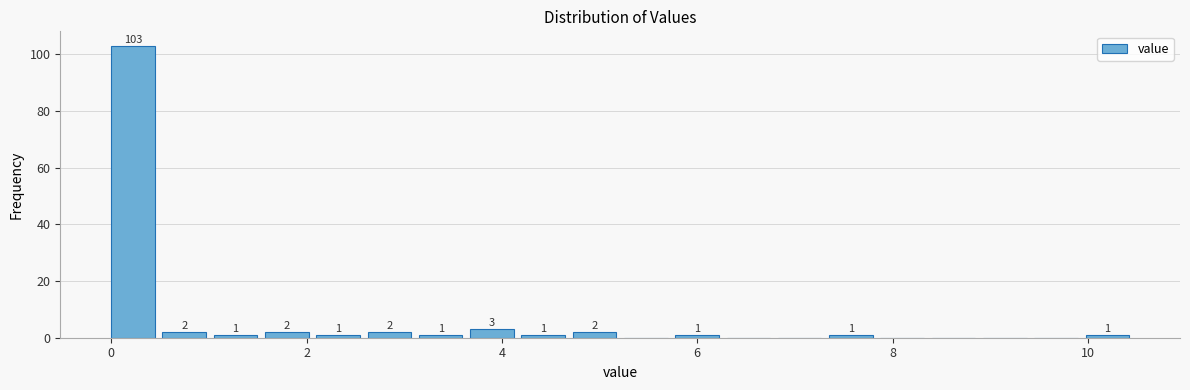

Around what value on the x-axis is the tallest bar? Give the approximate position of its centre, as read against the axis.

0.2